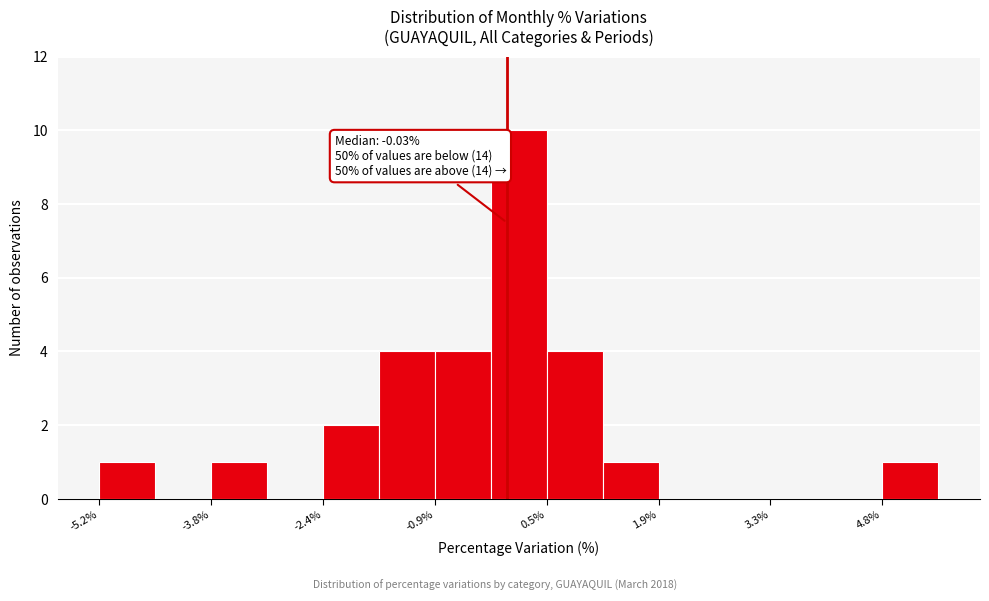

Around what value on the x-axis is the tallest bar? Give the approximate position of its centre, as read against the axis.

0.2